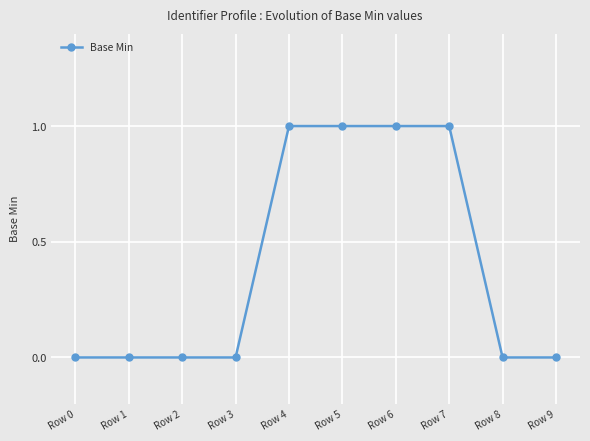

Is it true that the value at Row 5 is 0?

False